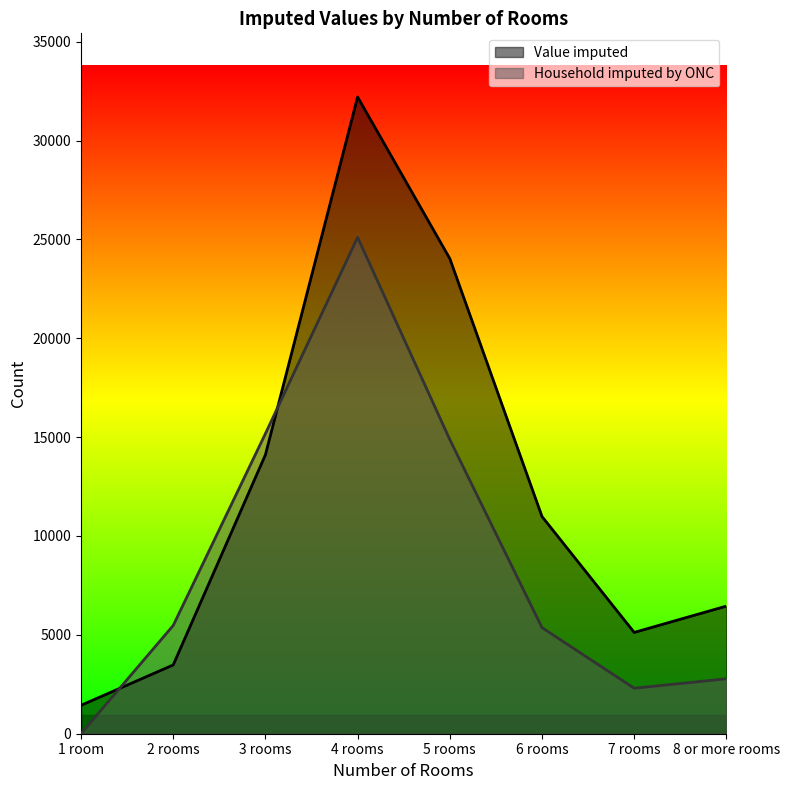

Which has a higher value, 4 rooms or 7 rooms?

4 rooms